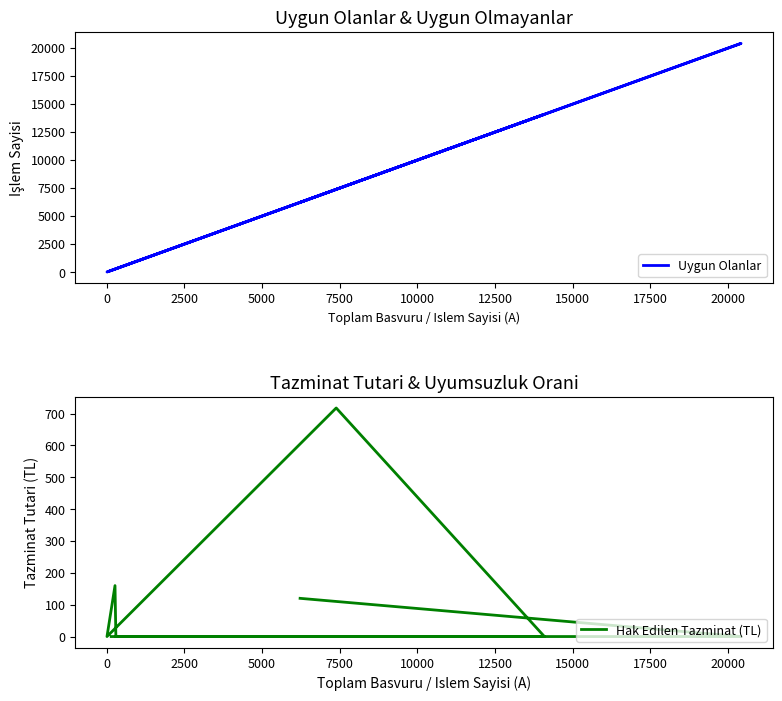

How many values in the Uygun Olanlar series are below 6227?

4